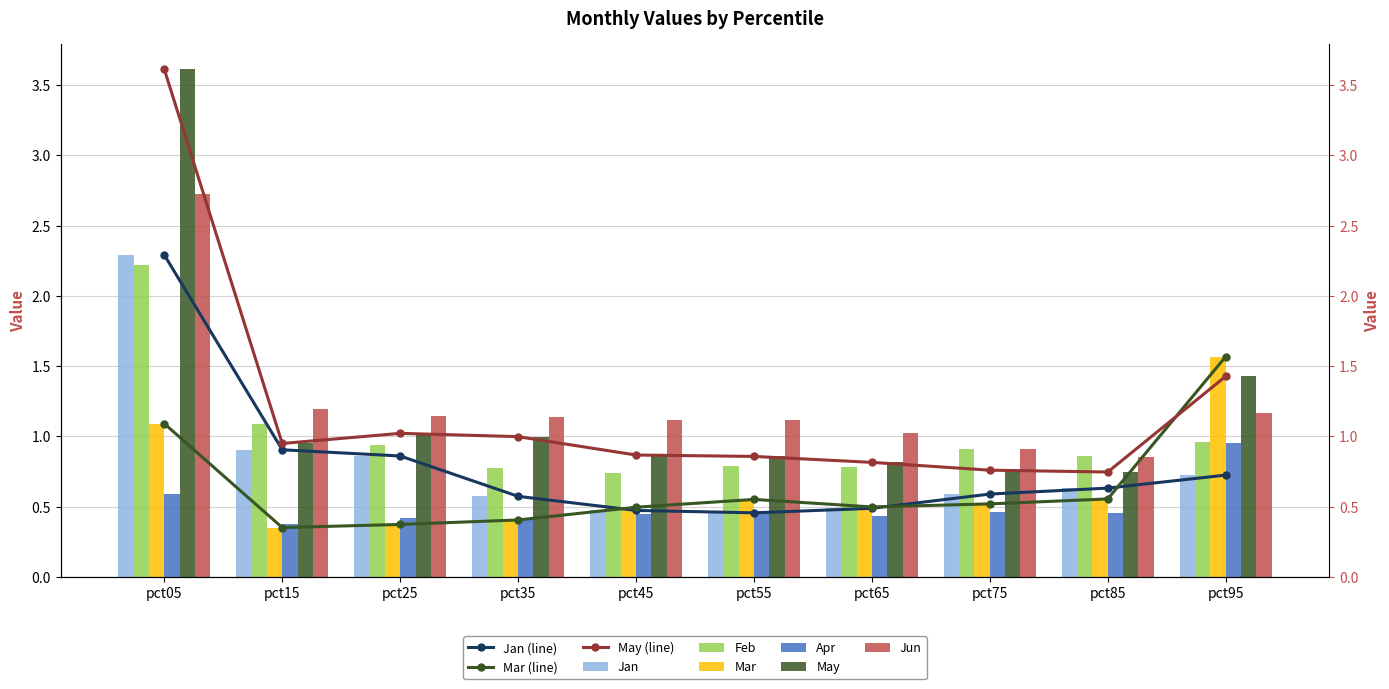

Reading left to right, extract all data points from this chart.

Jan: pct05=2.3	pct15=0.9	pct25=0.9	pct35=0.6	pct45=0.5	pct55=0.5	pct65=0.5	pct75=0.6	pct85=0.6	pct95=0.7
Feb: pct05=2.2	pct15=1.1	pct25=0.9	pct35=0.8	pct45=0.7	pct55=0.8	pct65=0.8	pct75=0.9	pct85=0.9	pct95=1.0
Mar: pct05=1.1	pct15=0.4	pct25=0.4	pct35=0.4	pct45=0.5	pct55=0.6	pct65=0.5	pct75=0.5	pct85=0.6	pct95=1.6
Apr: pct05=0.6	pct15=0.4	pct25=0.4	pct35=0.4	pct45=0.4	pct55=0.5	pct65=0.4	pct75=0.5	pct85=0.5	pct95=1.0
May: pct05=3.6	pct15=0.9	pct25=1.0	pct35=1.0	pct45=0.9	pct55=0.9	pct65=0.8	pct75=0.8	pct85=0.7	pct95=1.4
Jun: pct05=2.7	pct15=1.2	pct25=1.1	pct35=1.1	pct45=1.1	pct55=1.1	pct65=1.0	pct75=0.9	pct85=0.9	pct95=1.2